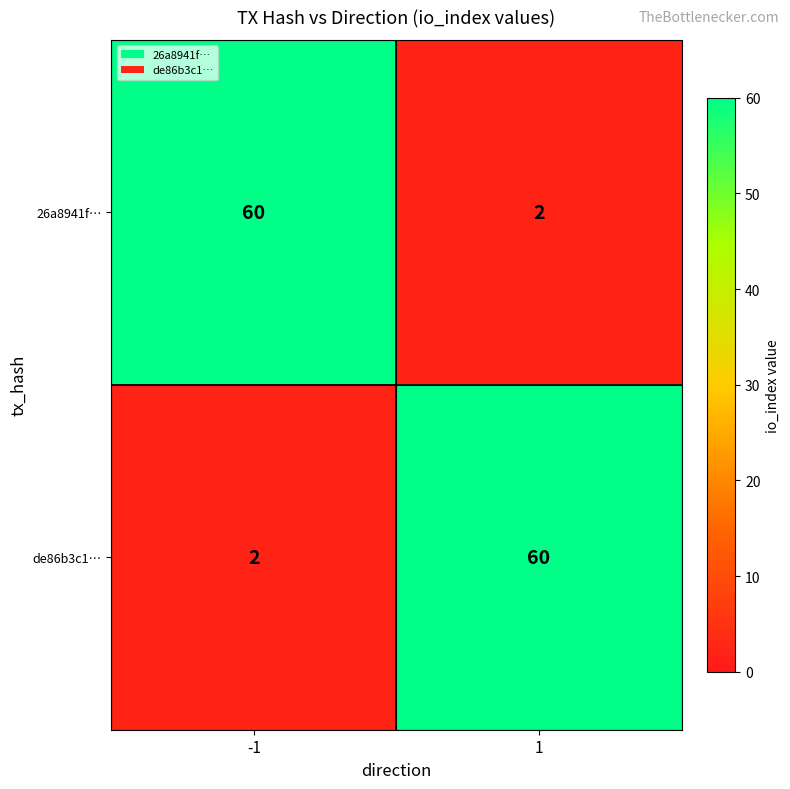

Is the value of de86b3c1… at -1 greater than the value of 26a8941f… at -1?

No